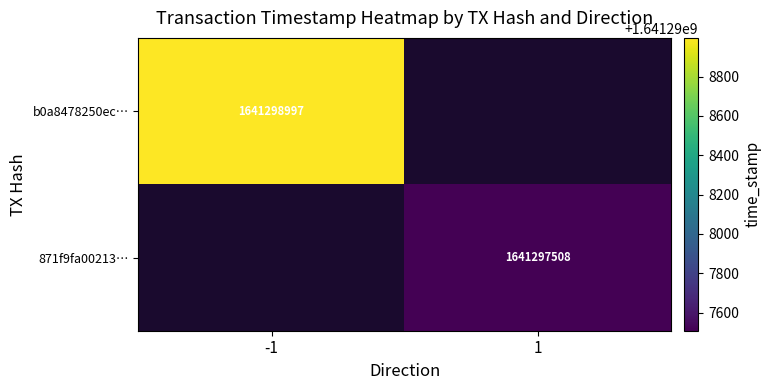

Reading left to right, extract all data points from this chart.

b0a8478250ec4bcccda5ab272ad4534329889a2: -1	1641298997
871f9fa00213ebf94126727d8533ff70f8e3f1f: 1	1641297508